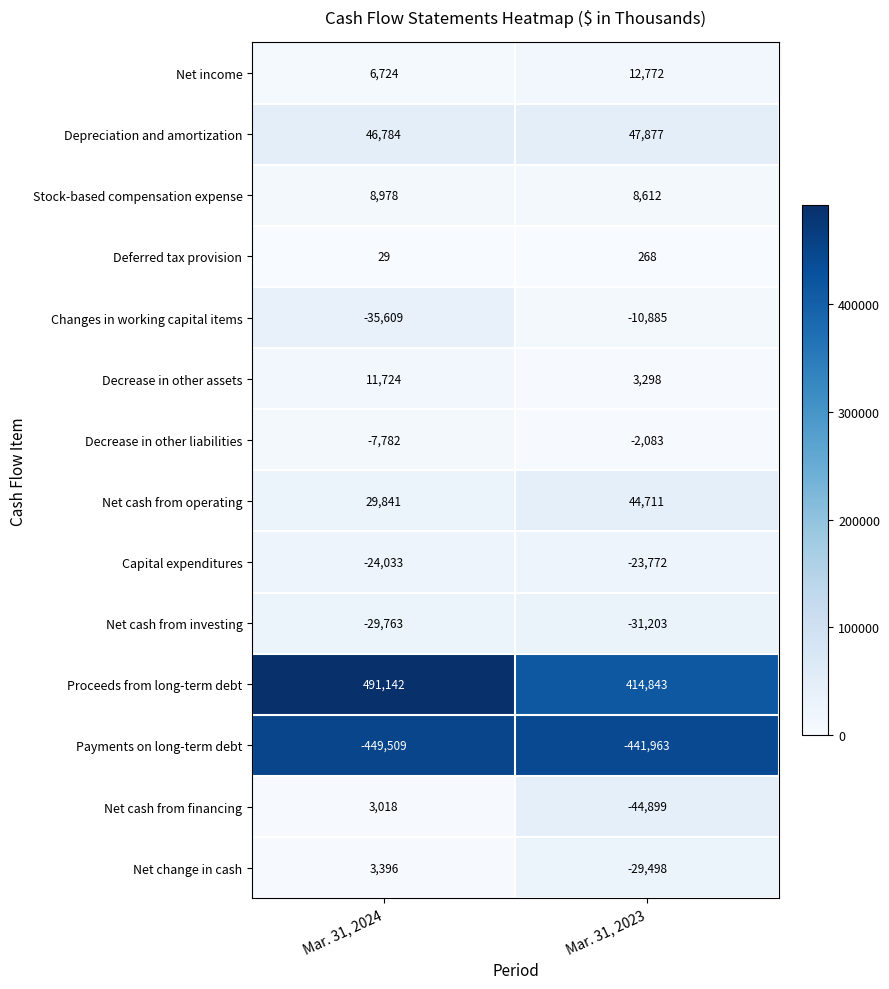

At which category does the chart reach its minimum across all series?

Mar. 31, 2024